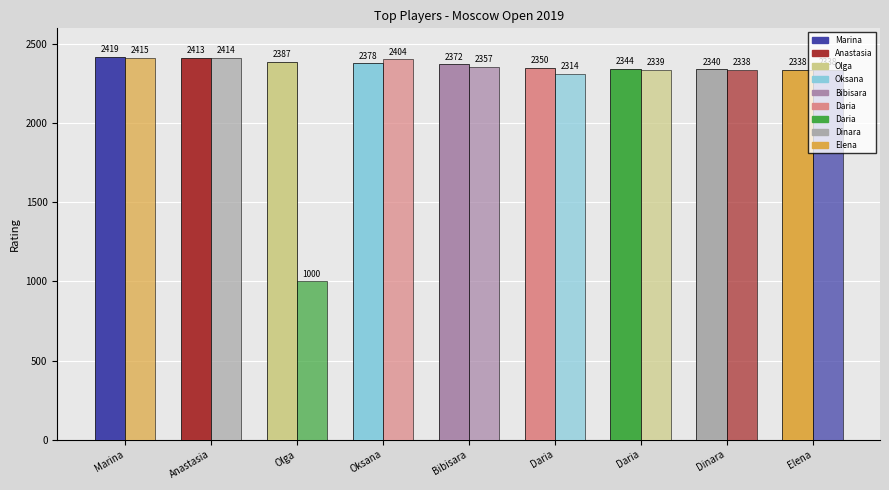

Reading right to left, transcribe all the data shown in this chart.

RtgI (International Rating): Elena=2338	Dinara=2340	Daria=2344	Daria=2350	Bibisara=2372	Oksana=2378	Olga=2387	Anastasia=2413	Marina=2419
RtgN (National Rating): Elena=2338	Dinara=2338	Daria=2339	Daria=2314	Bibisara=2357	Oksana=2404	Olga=1000	Anastasia=2414	Marina=2415